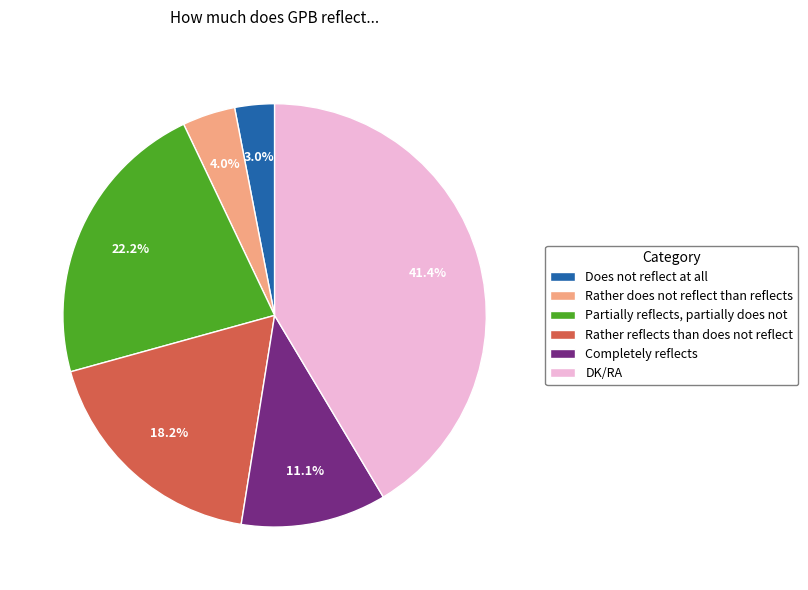

What percentage is NOT represented by Rather does not reflect than reflects?

96.0%